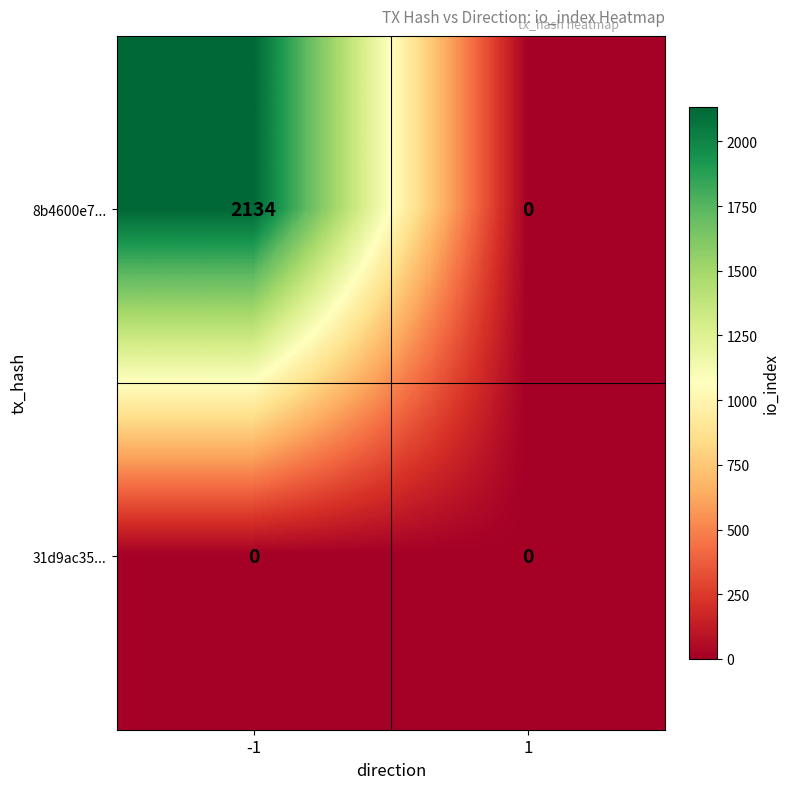

Read the 8b4600e7... value at -1, to the nearest 100.

2100